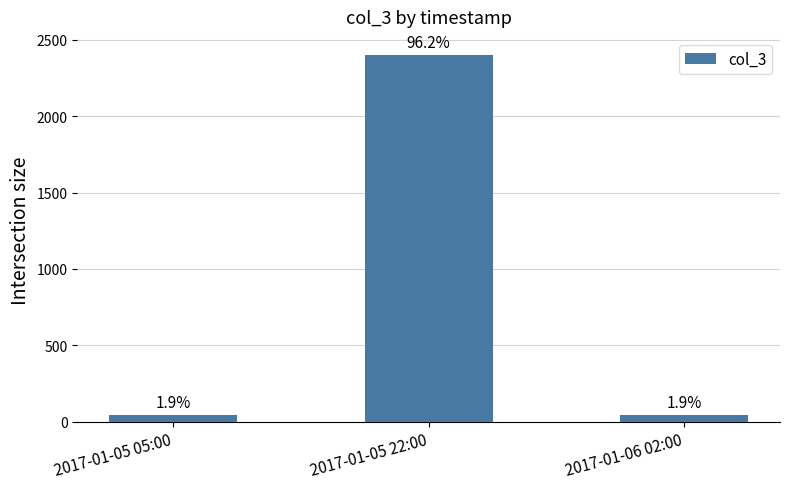

Are the bars horizontal?

No